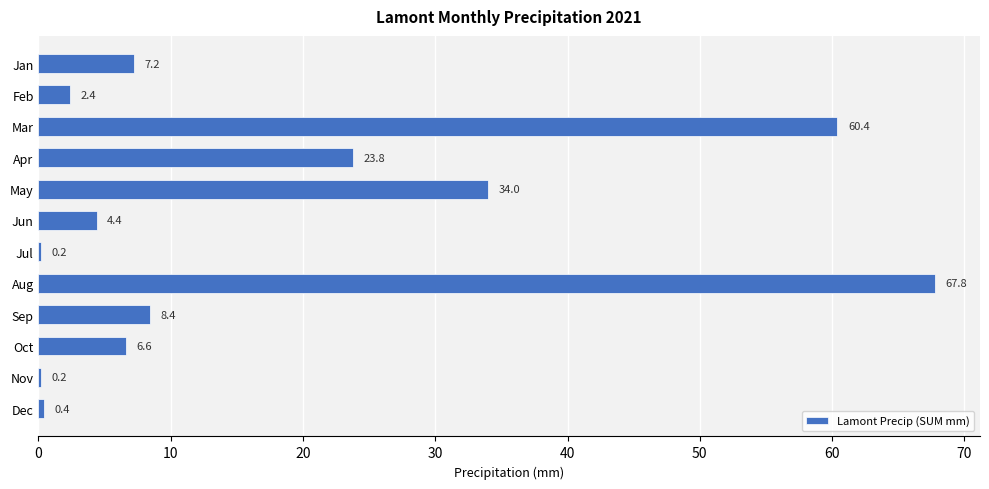

Reading top to bottom, extract all data points from this chart.

Jan=7.2	Feb=2.4	Mar=60.4	Apr=23.8	May=34.0	Jun=4.4	Jul=0.2	Aug=67.8	Sep=8.4	Oct=6.6	Nov=0.2	Dec=0.4